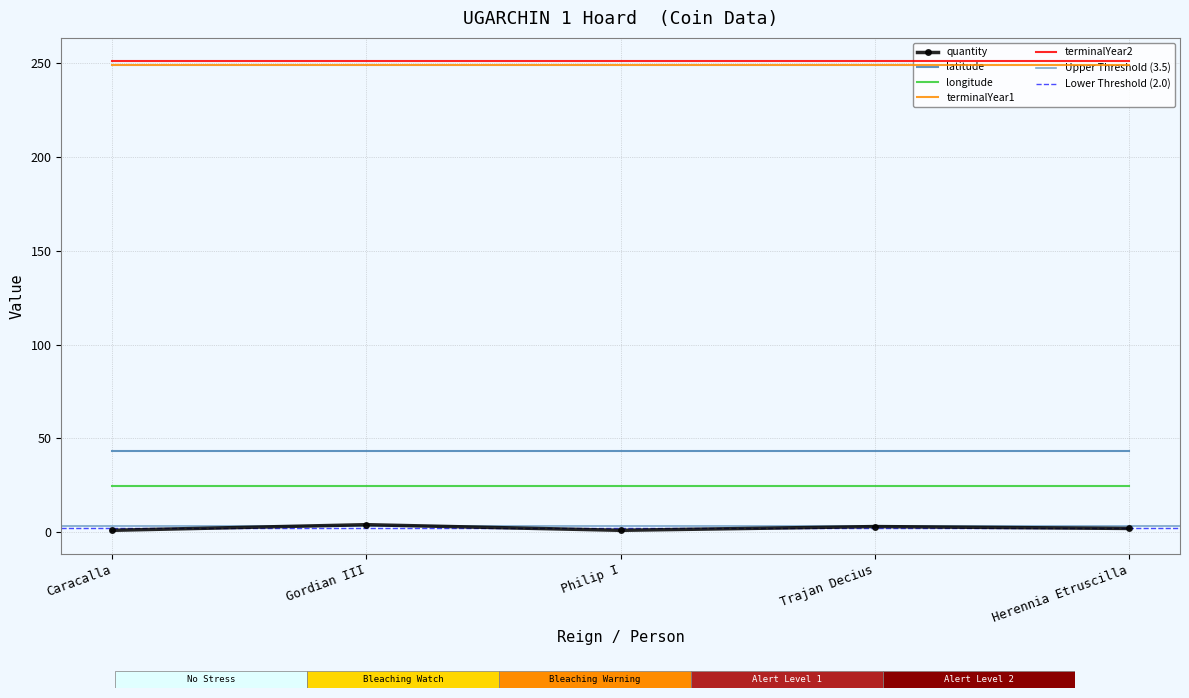

What is the value of the quantity point at the 2nd from the left?

4.0